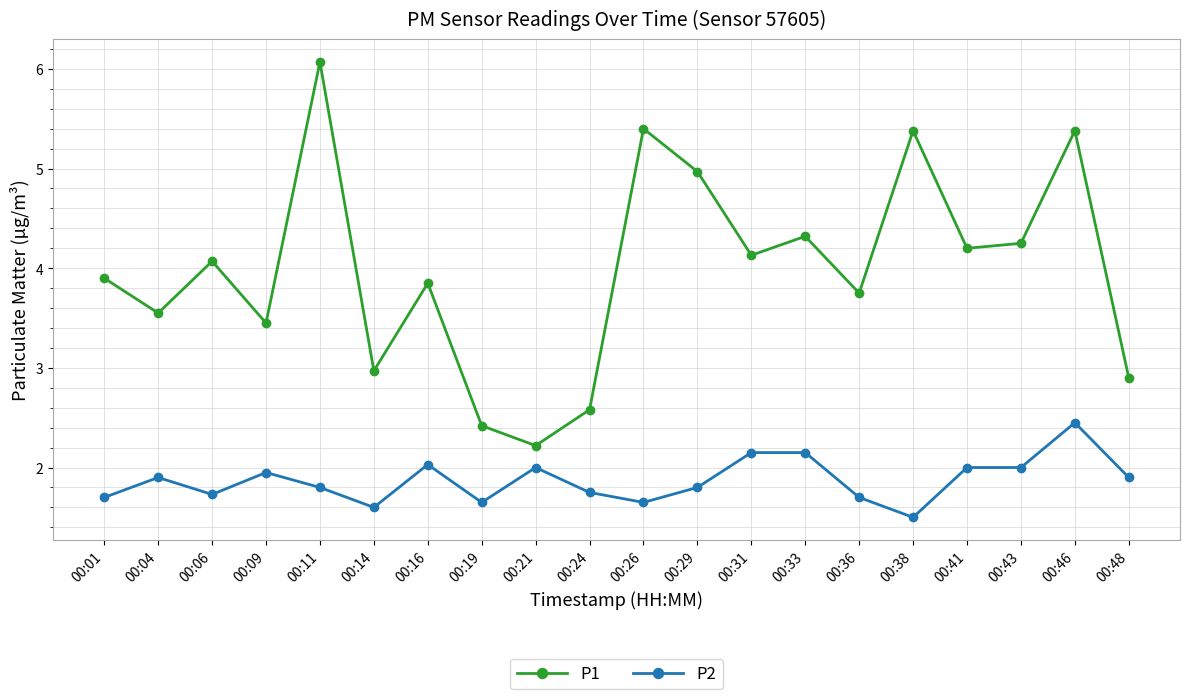

Which series has the largest range (max minus min)?

P1